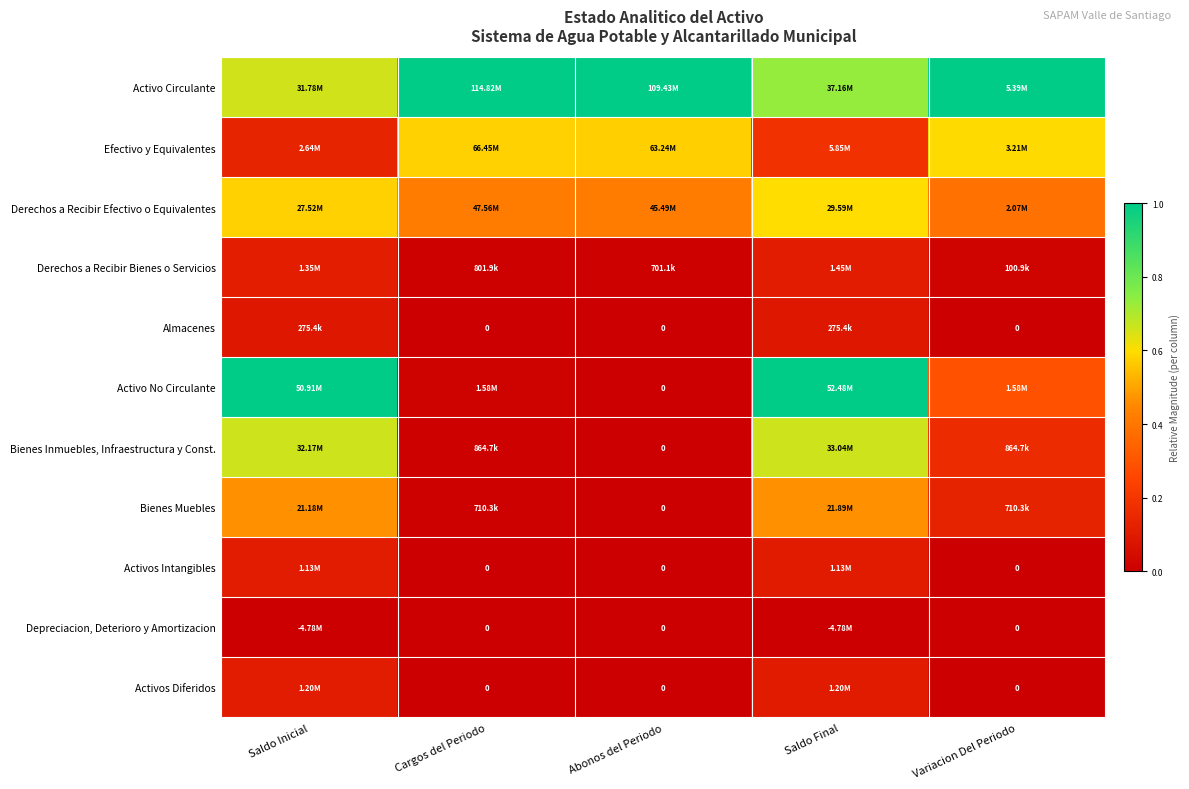

How many positive values does the Activo No Circulante series have?

4